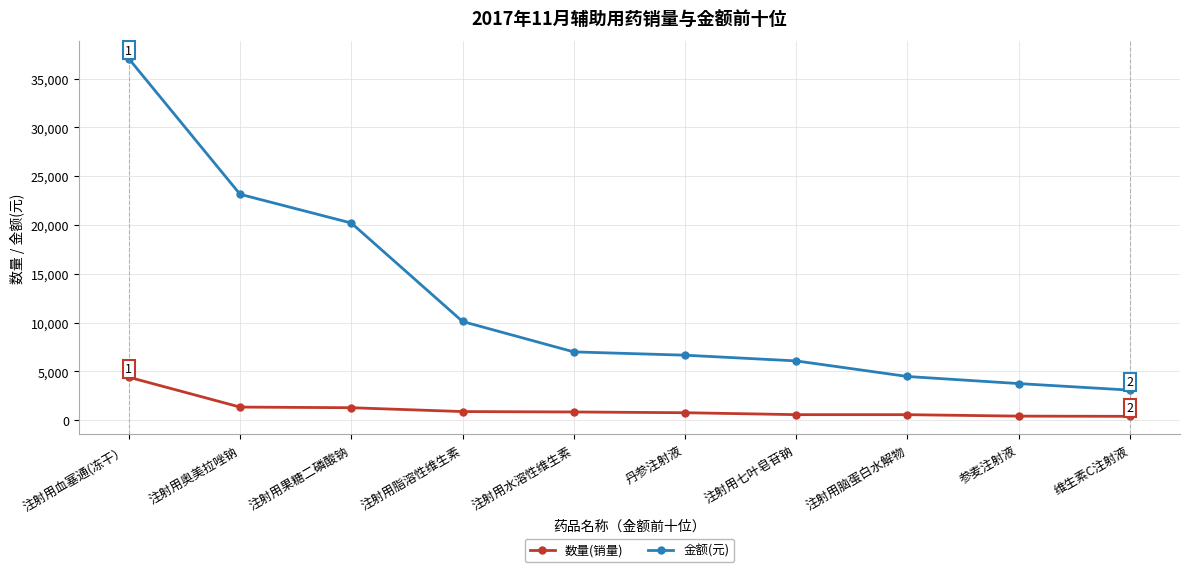

Read the 数量(销量) value at 维生素C注射液.

404.0